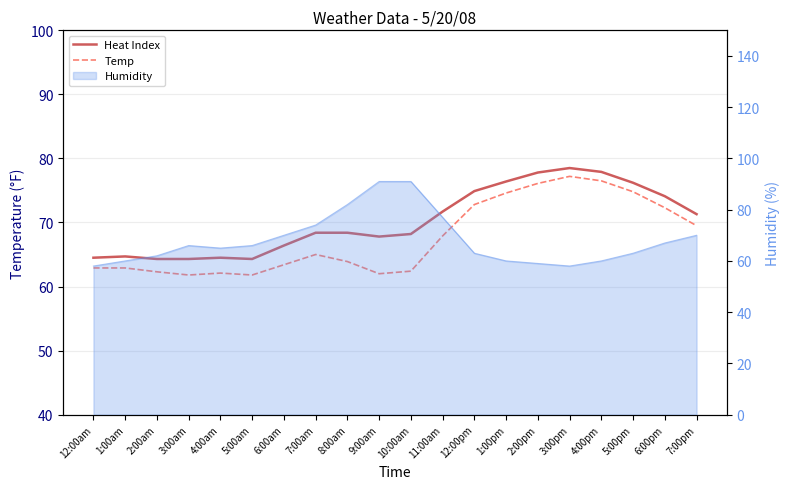

True or false: Temp and Heat Index cross at least once.

False